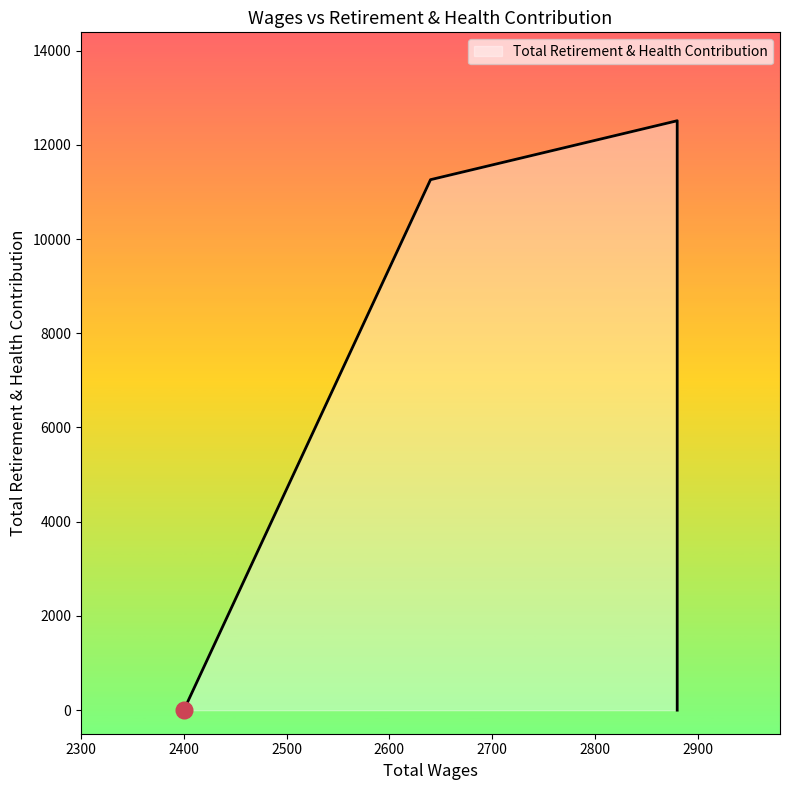

What is the average value?

6341